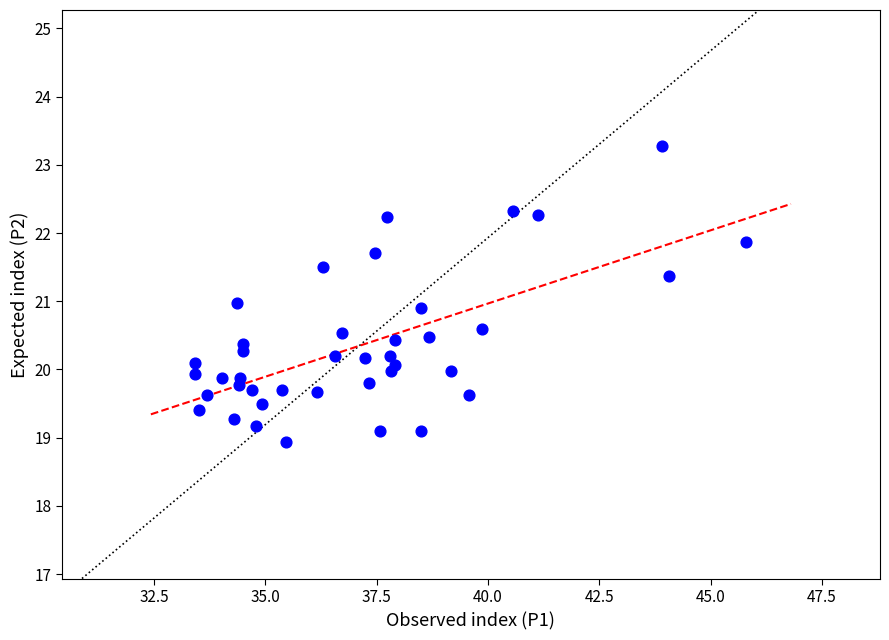

What is the range of Y values (max minus min)?

4.3